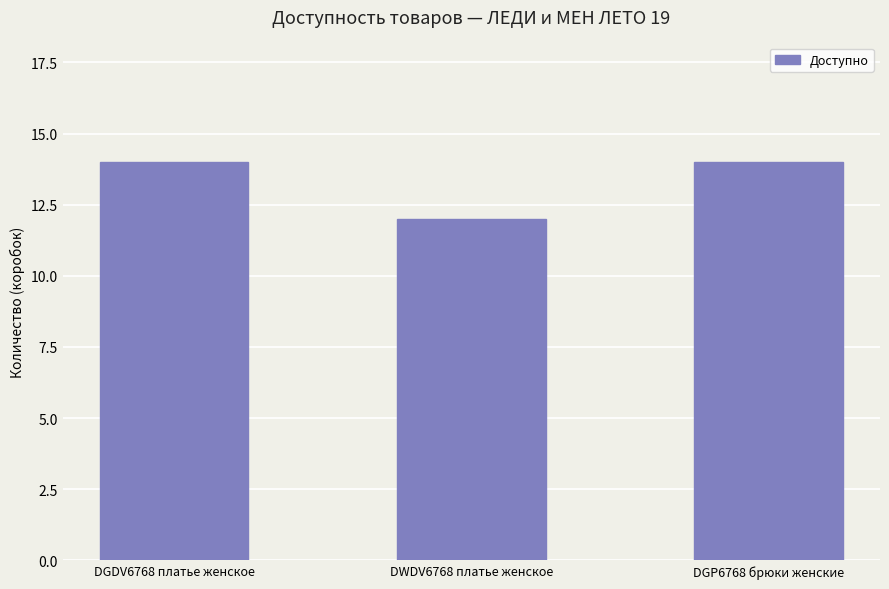

What is the change in value from DWDV6768 платье женское to DGP6768 брюки женские?

+2